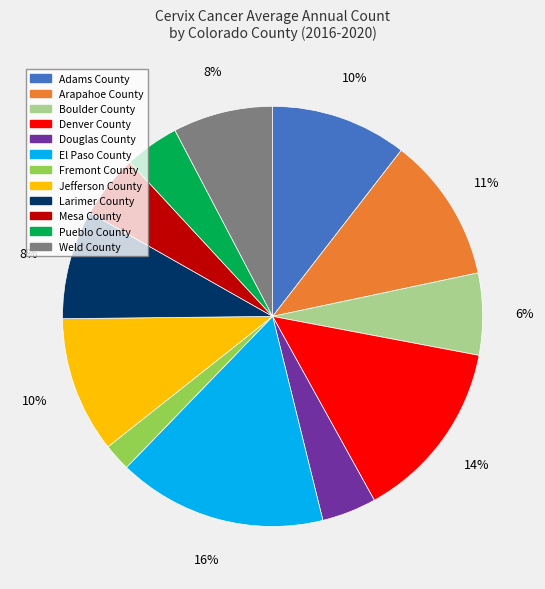

How many segments does this pie chart have?

12